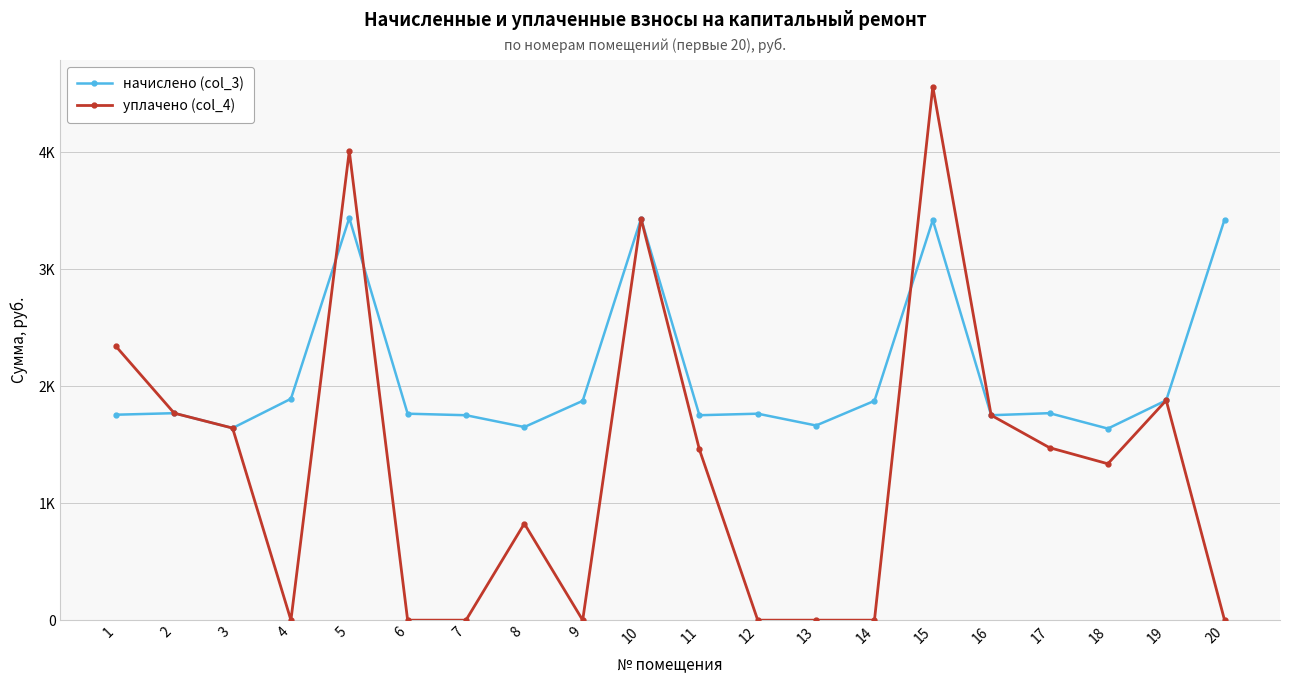

True or false: начислено (col_3) and уплачено (col_4) cross at least once.

True